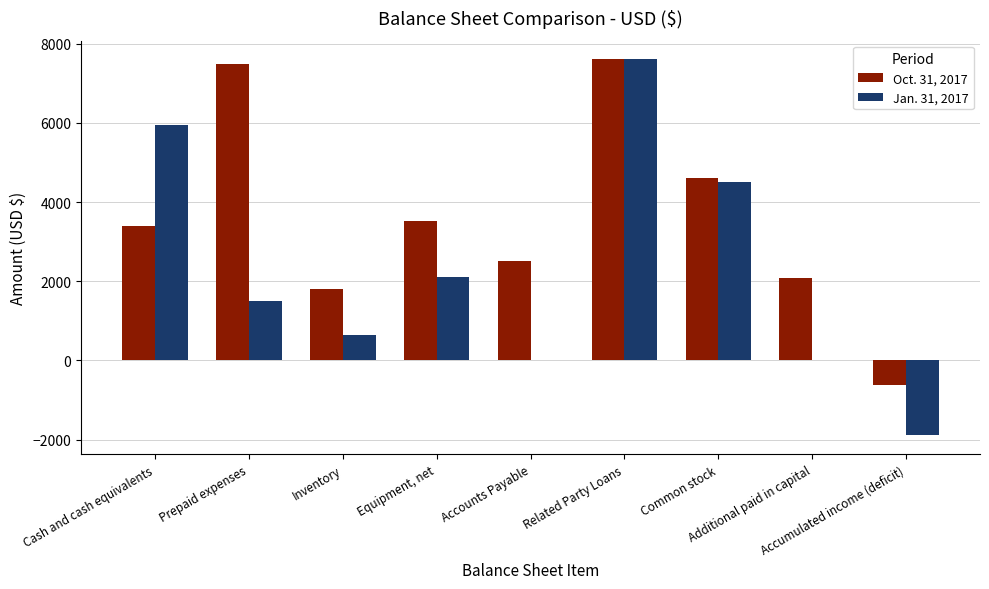

What is the approximate value of Jan. 31, 2017 at Prepaid expenses, to the nearest 10?

1500